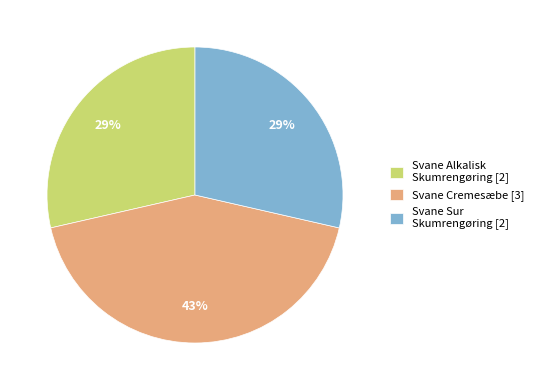

Approximately how many times larger is the value at Svane Sur Skumrengøring [2] compared to Svane Alkalisk Skumrengøring [2]?

1.0